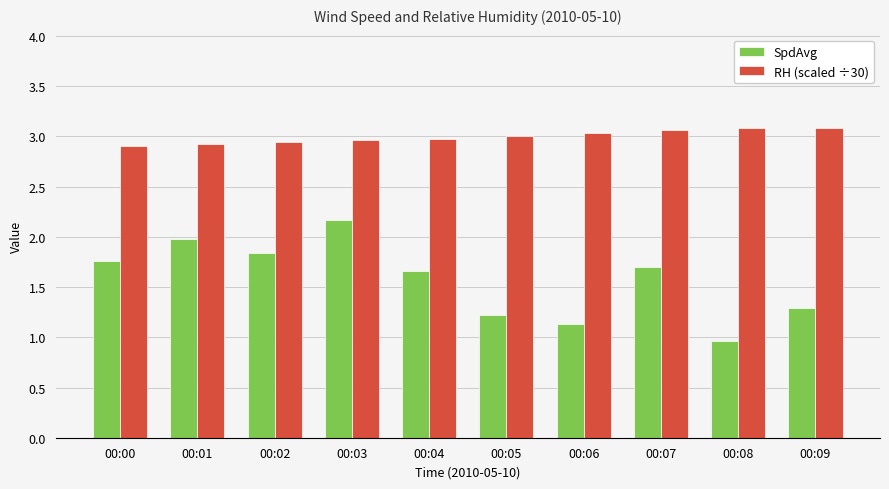

What is the total value across all series at 00:07?

4.8